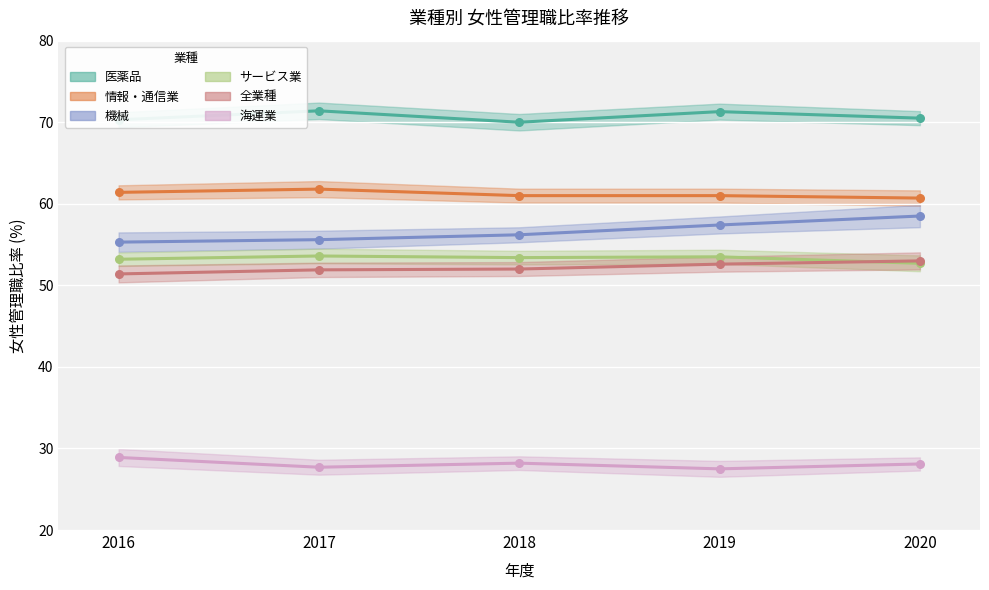

Is the value of 医薬品 at 2019 greater than the value of サービス業 at 2016?

Yes